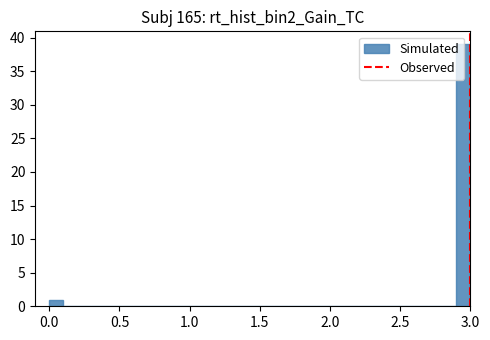

Read against the x-axis, roughly where is the centre of the tallest bar?

2.95